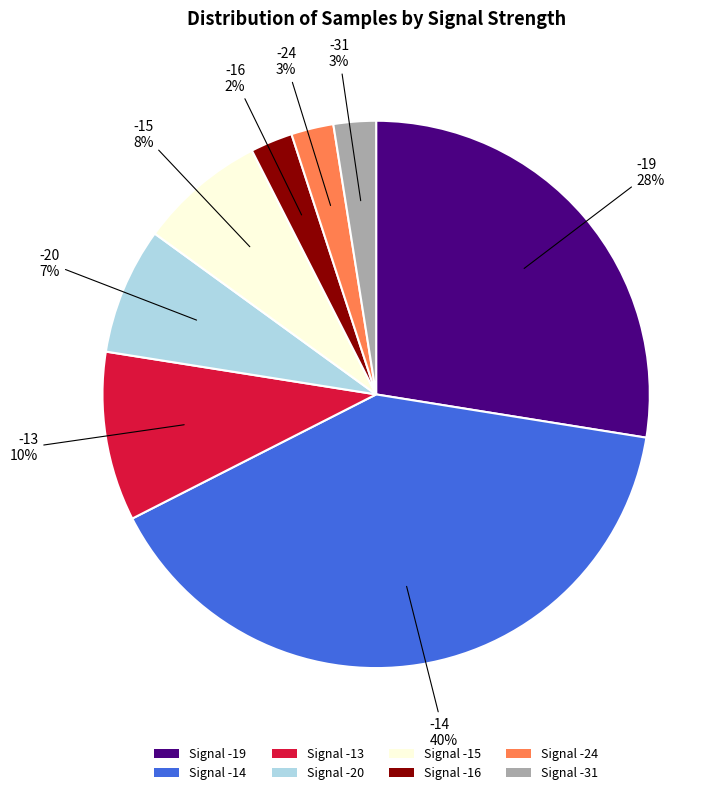

Count the number of slices in the pie.

8